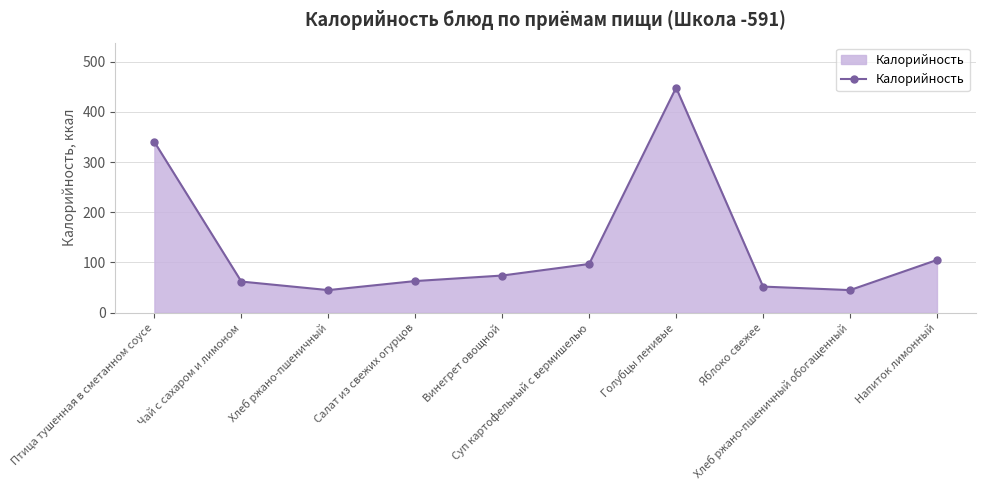

How many series are shown in this chart?

1